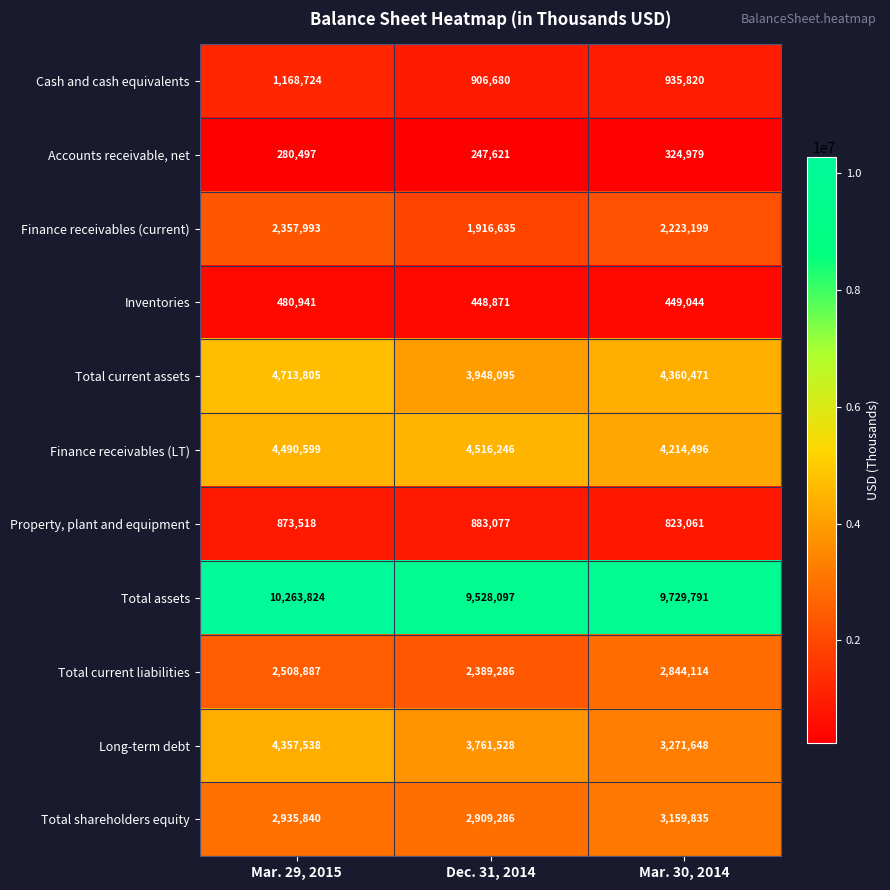

Which series changed the most between Dec. 31, 2014 and Mar. 30, 2014?

Long-term debt